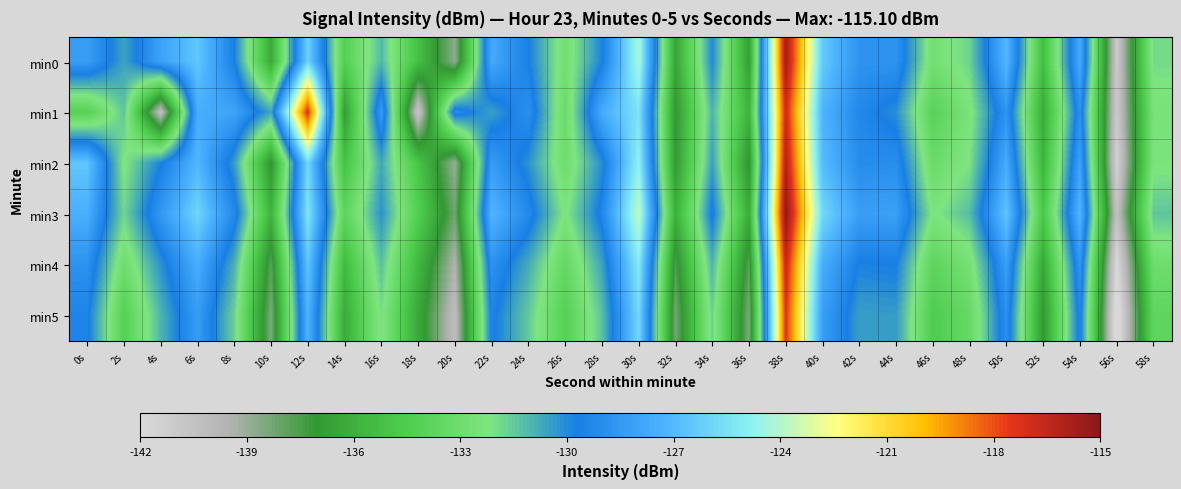

What is the spread (max minus min) of values at 22s?

3.4